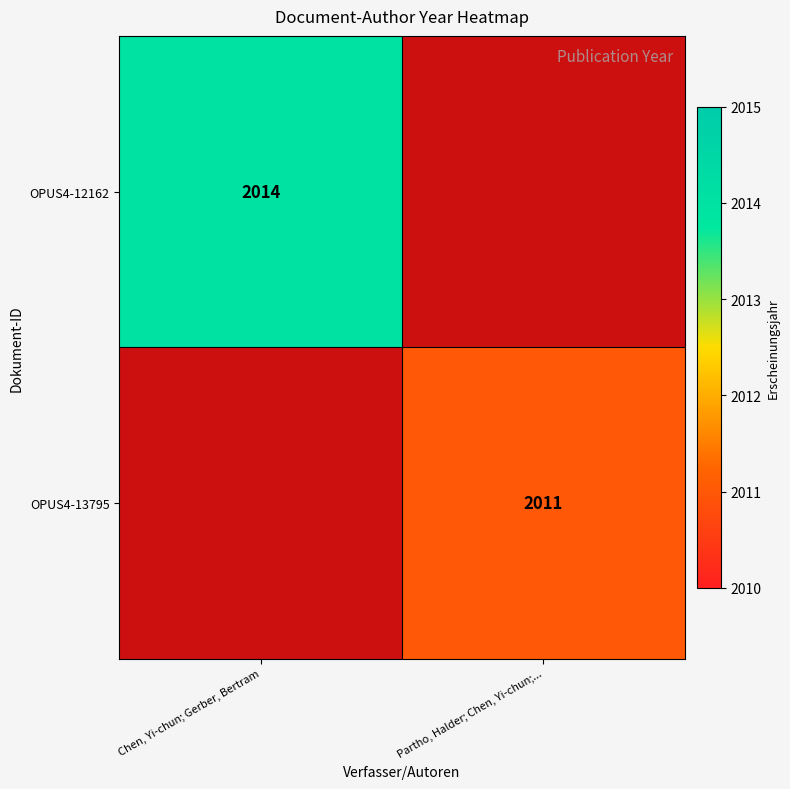

The OPUS4-13795 series shows 2011 at Partho, Halder; Chen, Yi-chun;.... True or false?

True